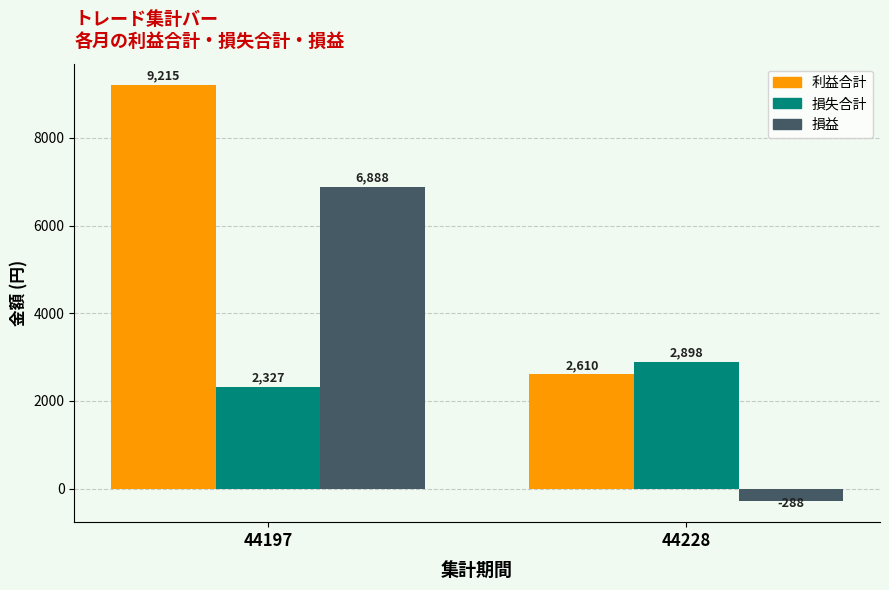

What is the greatest value displayed?

9215